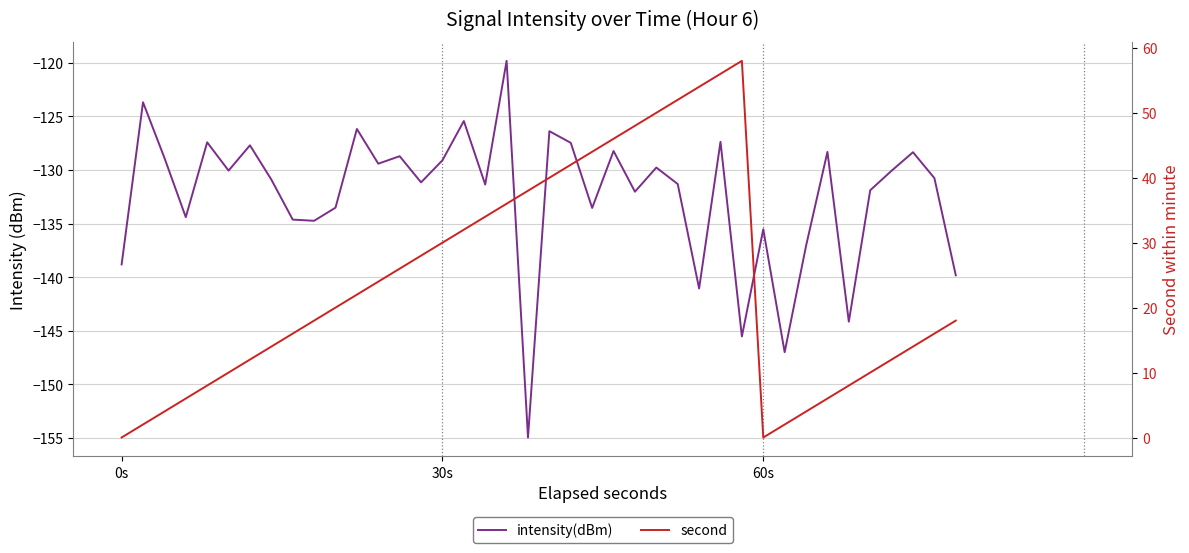

How many values in the second series exceed 20?

19